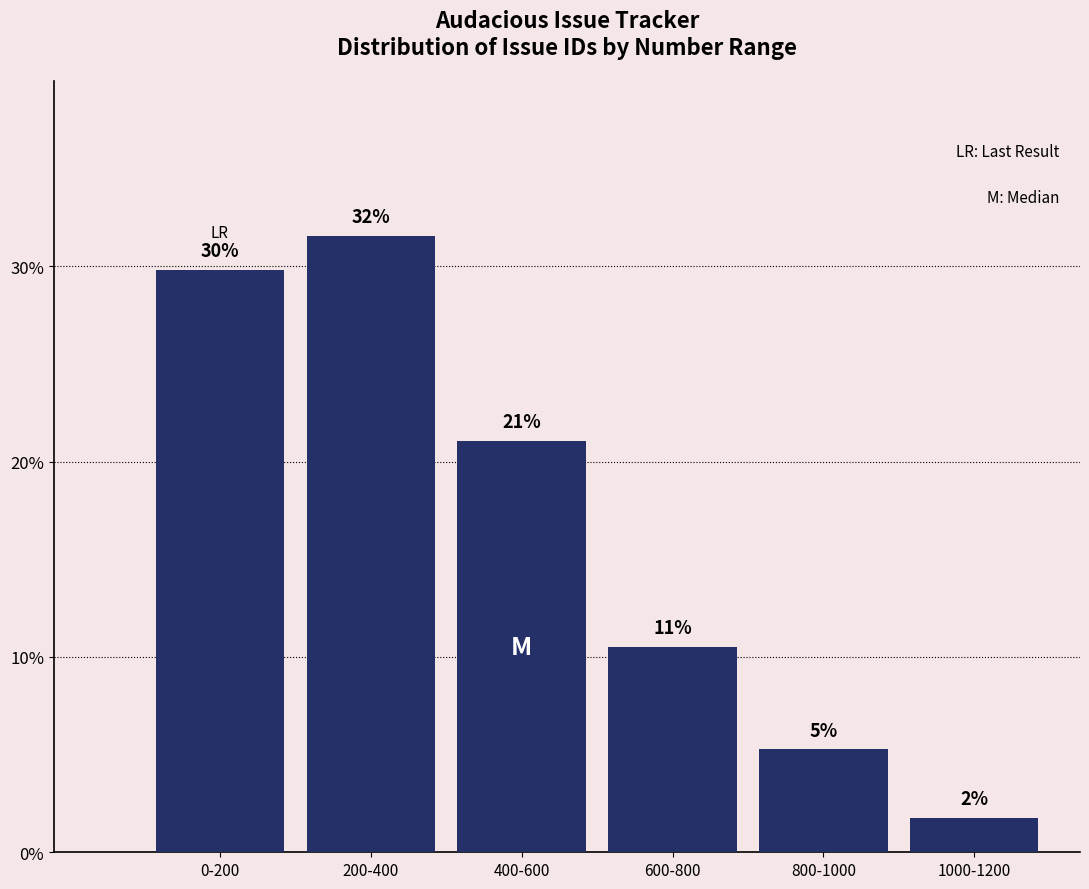

Are the bars horizontal?

No